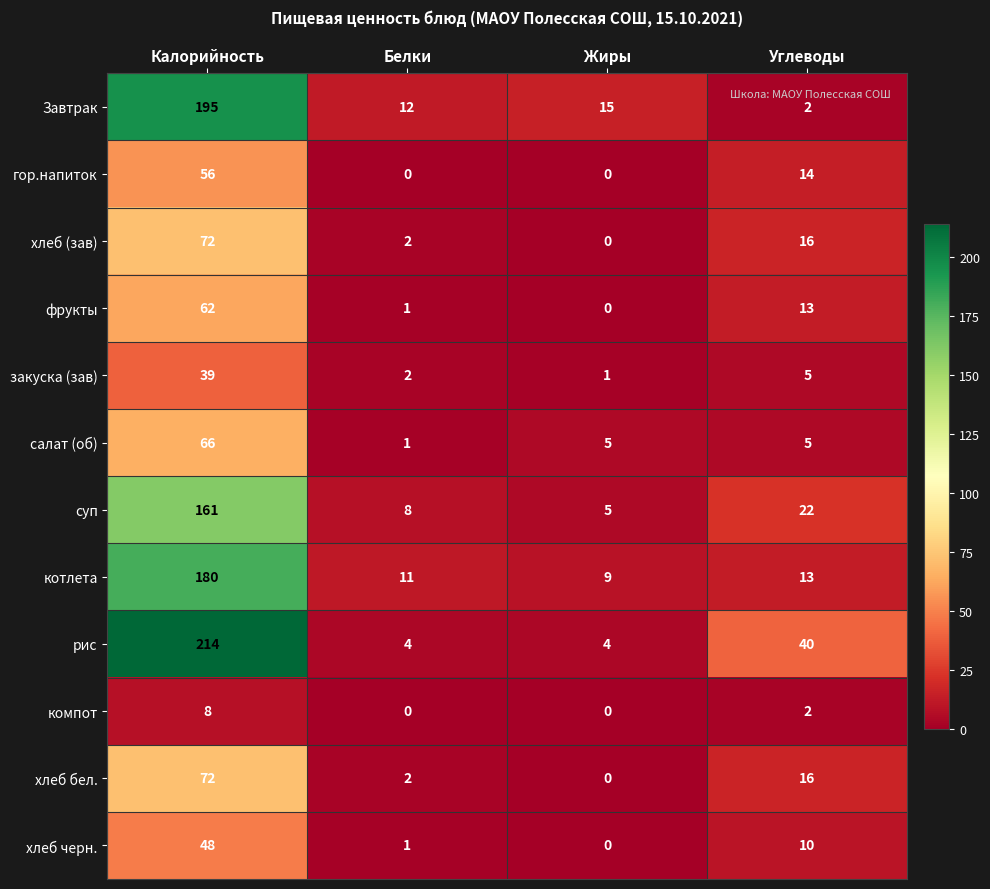

Is the value of фрукты at Белки greater than the value of Завтрак at Калорийность?

No